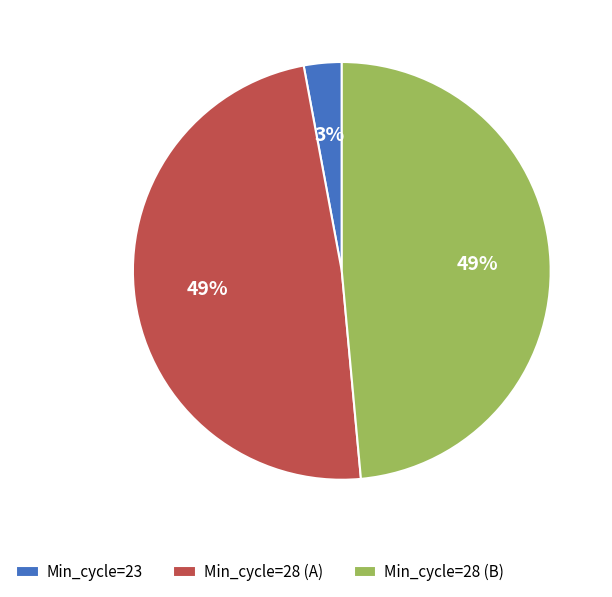

Is there a majority slice in this chart?

No